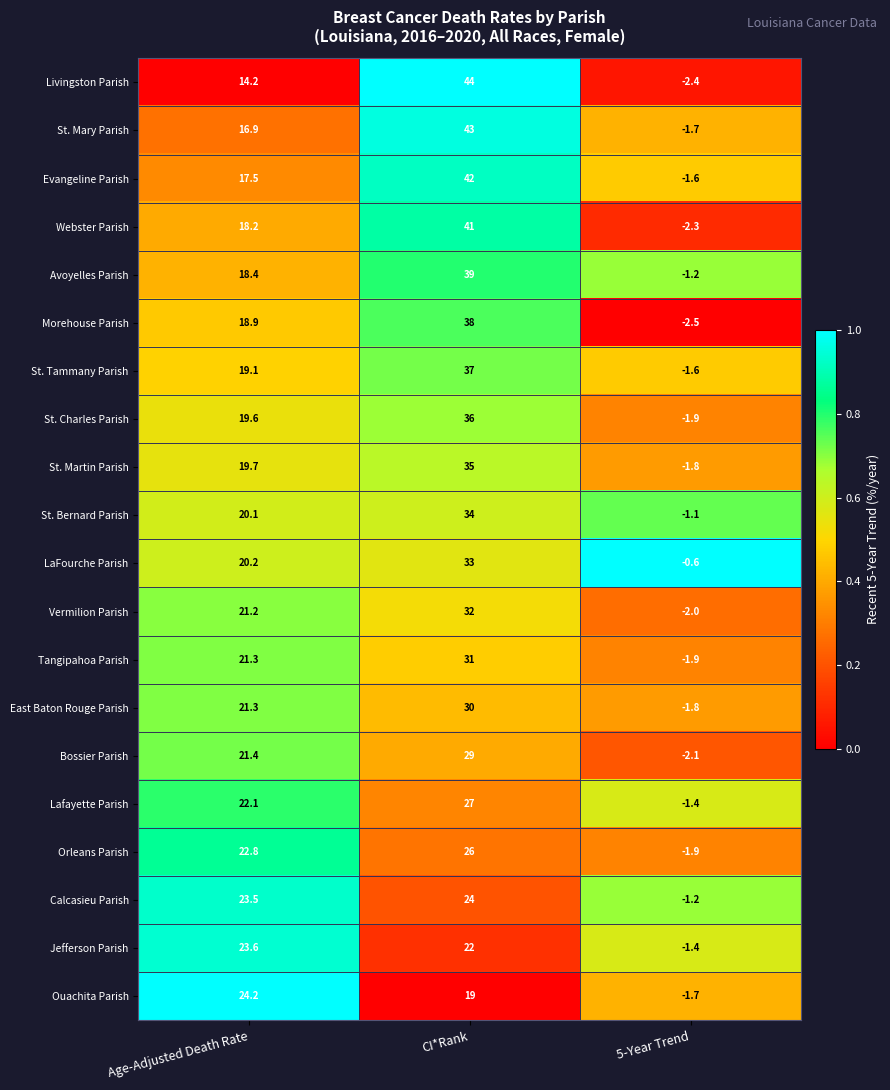

What is the sum of all Tangipahoa Parish values?

50.4